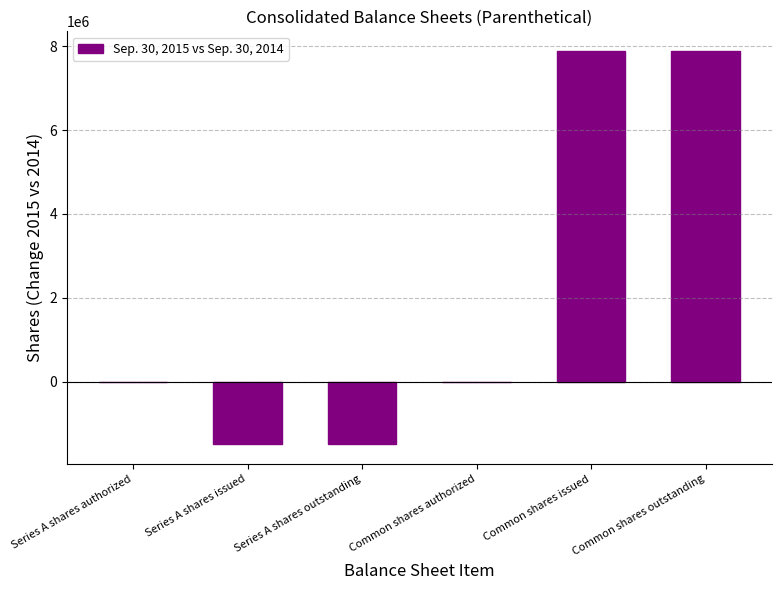

What value does the data have at Series A shares outstanding?

-1498558